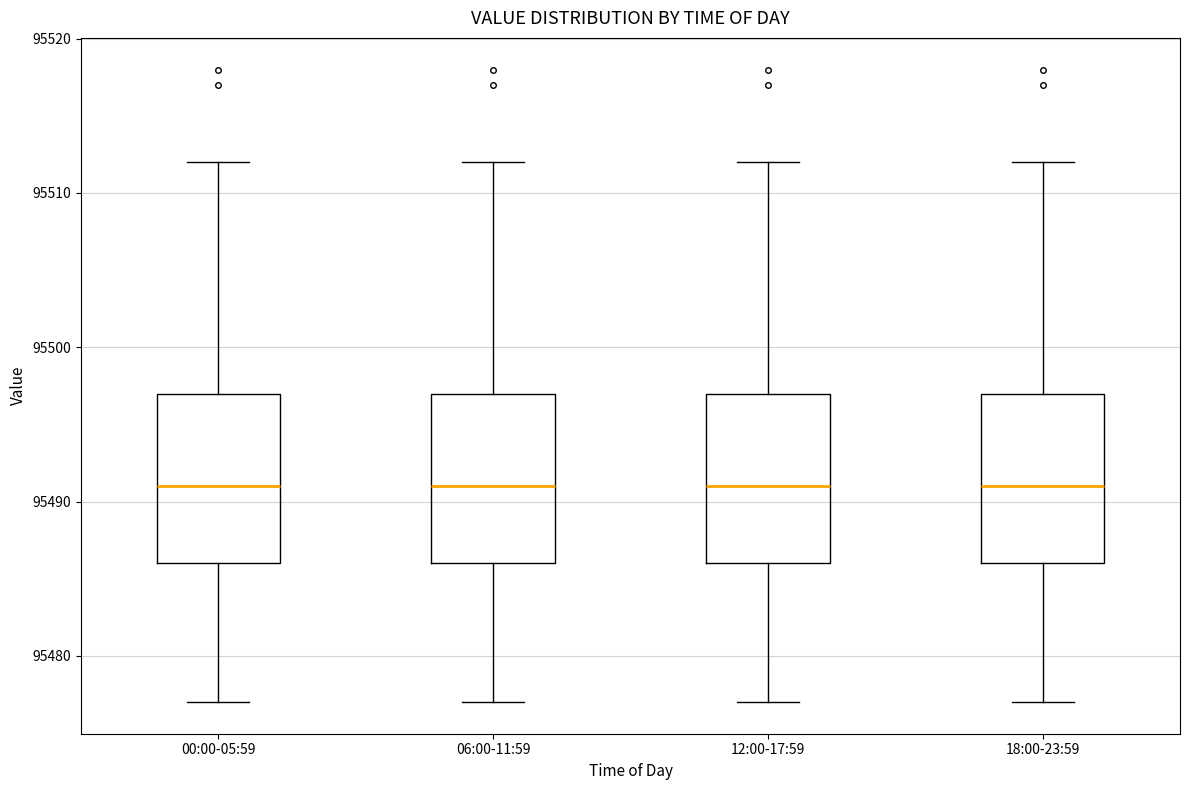

Where does the upper whisker of the box for 18:00-23:59 end on the y-axis? The values are not printed on the chart, so give them approximately, as read against the axis.

95512